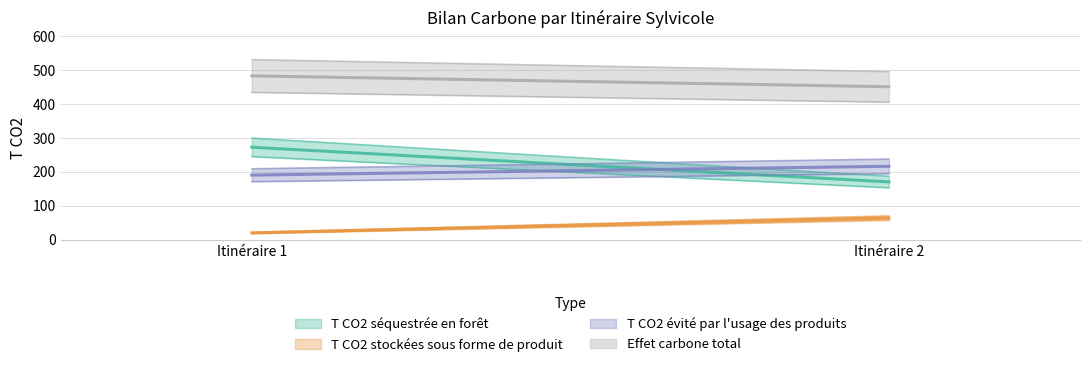

How many lines are shown in the chart?

4